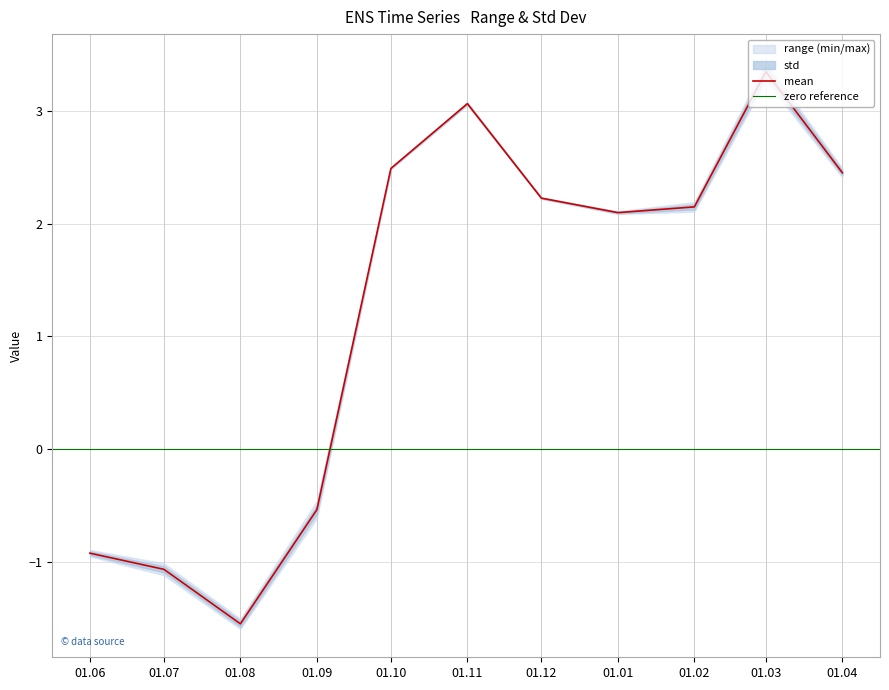

Reading left to right, what are all the values shown in this chart?

range: 2023-06-01=0.1	2023-07-01=0.1	2023-08-01=0.1	2023-09-01=0.2	2023-10-01=0.0	2023-11-01=0.0	2023-12-01=0.0	2024-01-01=0.0	2024-02-01=0.1	2024-03-01=0.2	2024-04-01=0.1
std: 2023-06-01=0.0	2023-07-01=0.0	2023-08-01=0.0	2023-09-01=0.0	2023-10-01=0.0	2023-11-01=0.0	2023-12-01=0.0	2024-01-01=0.0	2024-02-01=0.0	2024-03-01=0.0	2024-04-01=0.0
mean: 2023-06-01=-0.9	2023-07-01=-1.1	2023-08-01=-1.5	2023-09-01=-0.5	2023-10-01=2.5	2023-11-01=3.1	2023-12-01=2.2	2024-01-01=2.1	2024-02-01=2.1	2024-03-01=3.3	2024-04-01=2.5